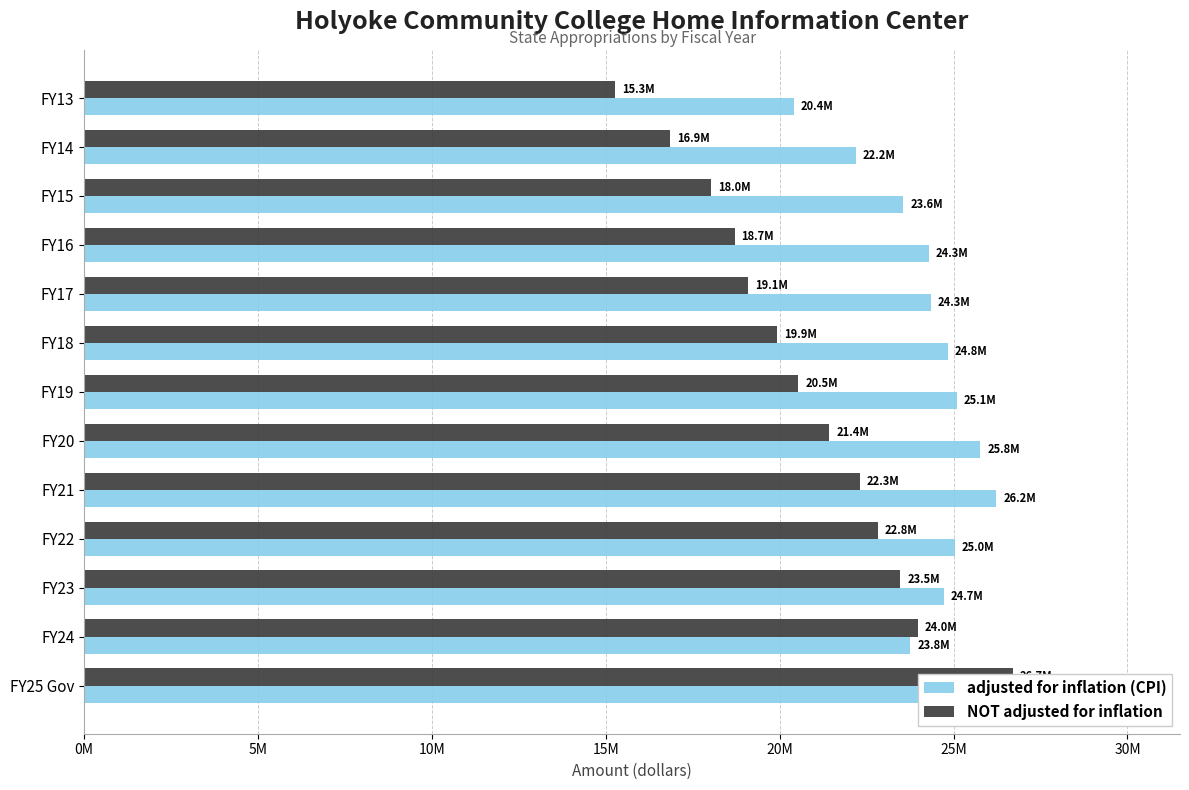

How many series are shown in this chart?

2